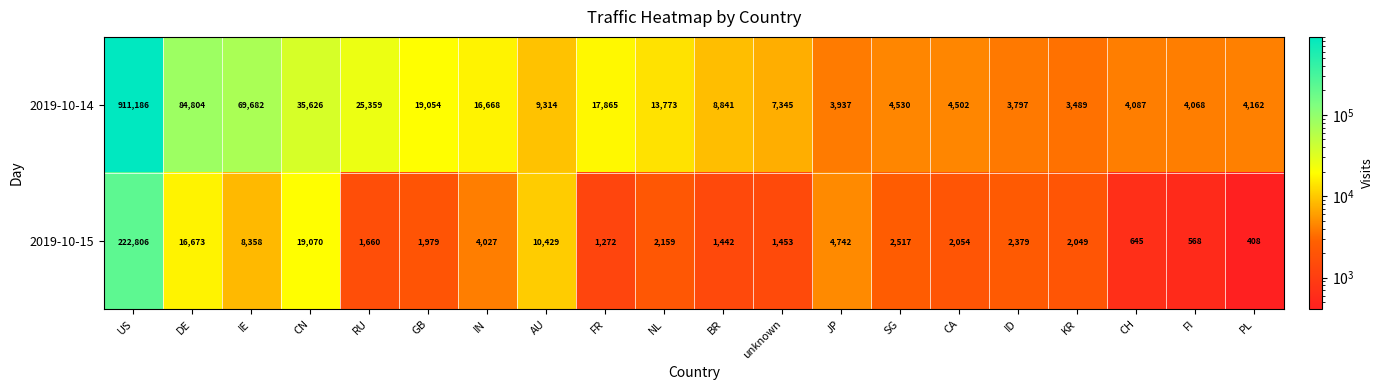

Between ID and FI, which series saw the biggest shift?

2019-10-15